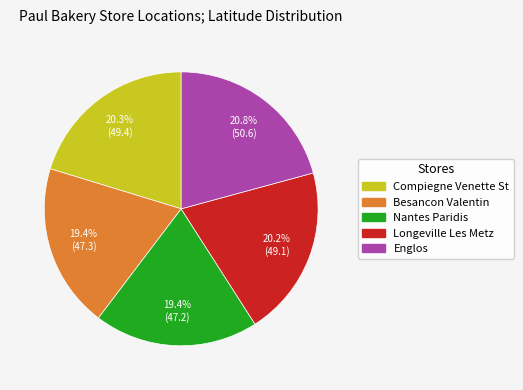

To the nearest percent, what percentage of the pie is Compiegne Venette St?

20%